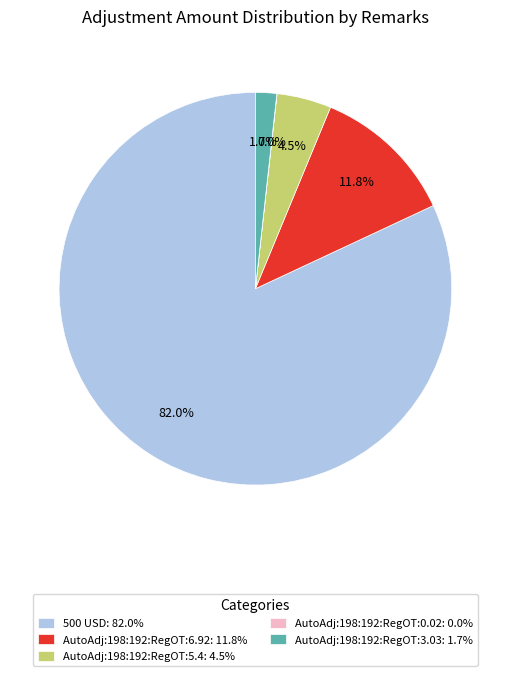

Which slice is the largest?

500 USD